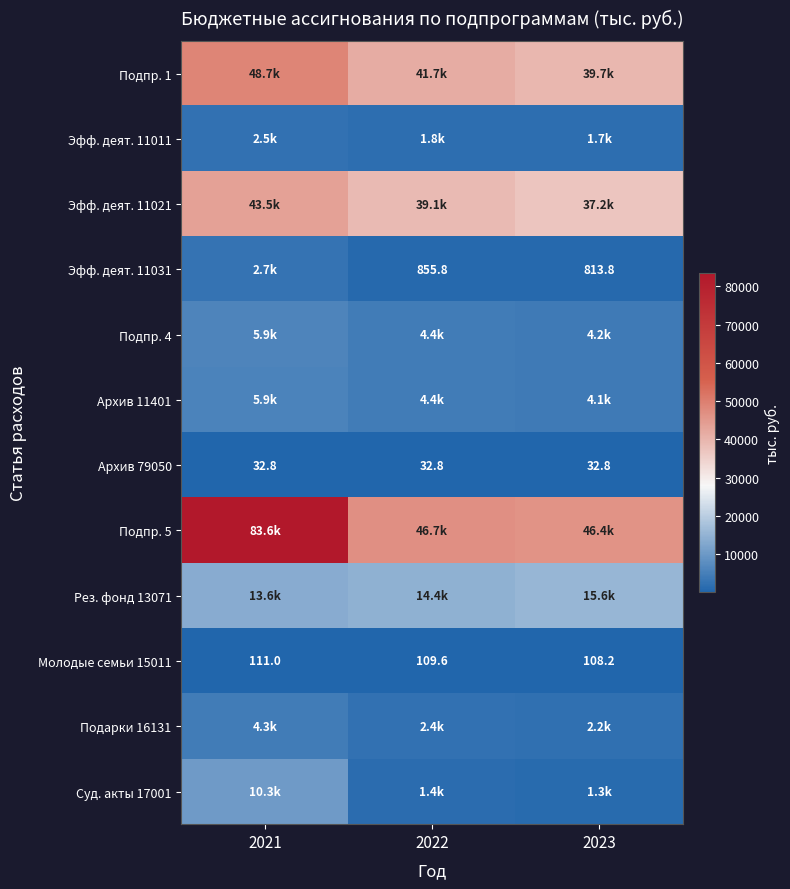

At which category is the sum across all series the highest?

2021